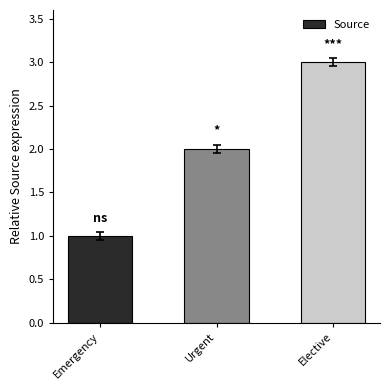

Reading right to left, list all the values displayed in this chart.

3	2	1